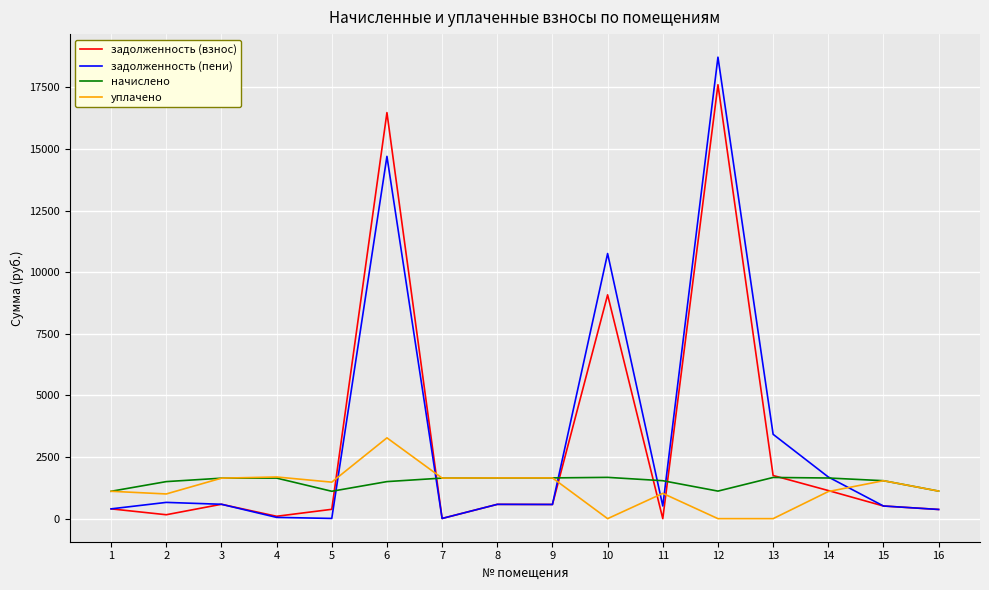

True or false: начислено has more than 1 points higher than both neighbors.

True